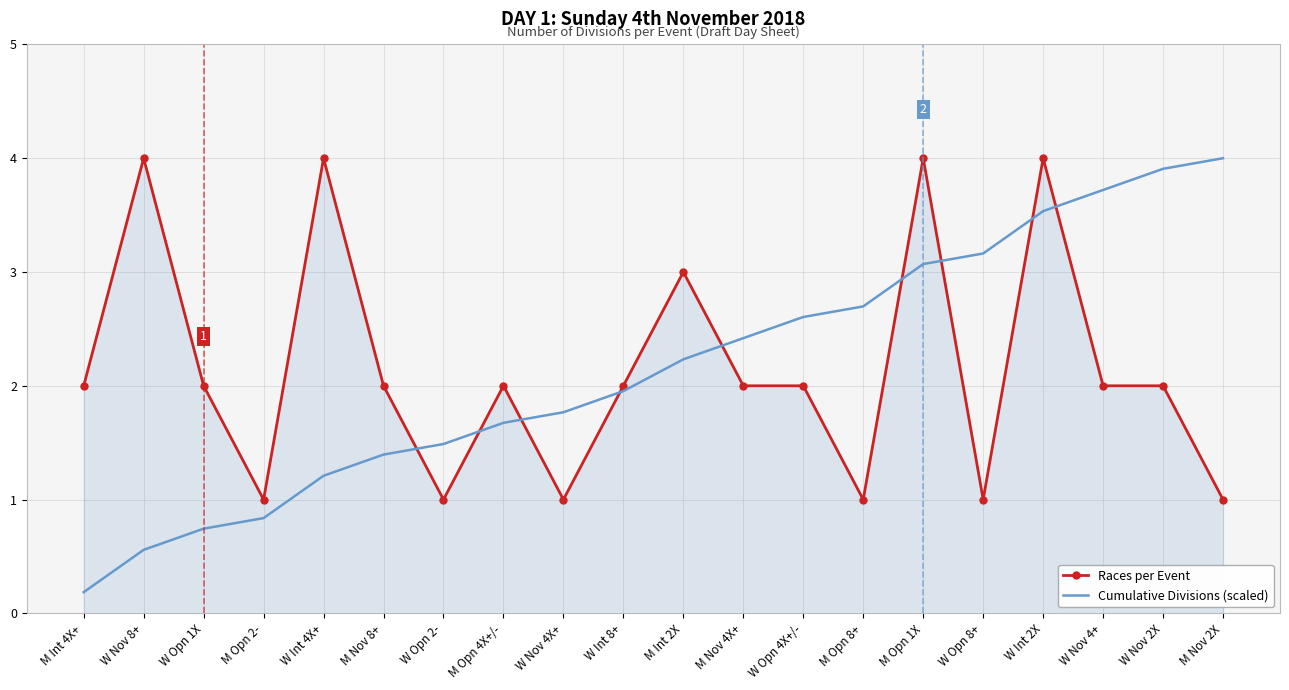

Between M Nov 8+ and M Opn 1X, which series saw the biggest shift?

Races per Event